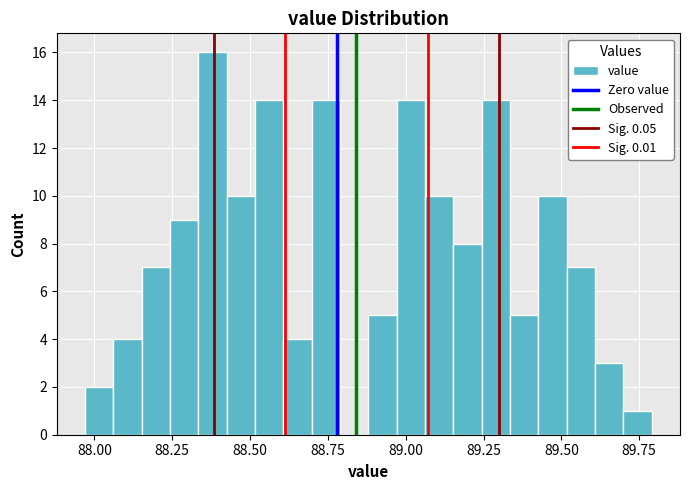

Around what value on the x-axis is the tallest bar? Give the approximate position of its centre, as read against the axis.

88.40